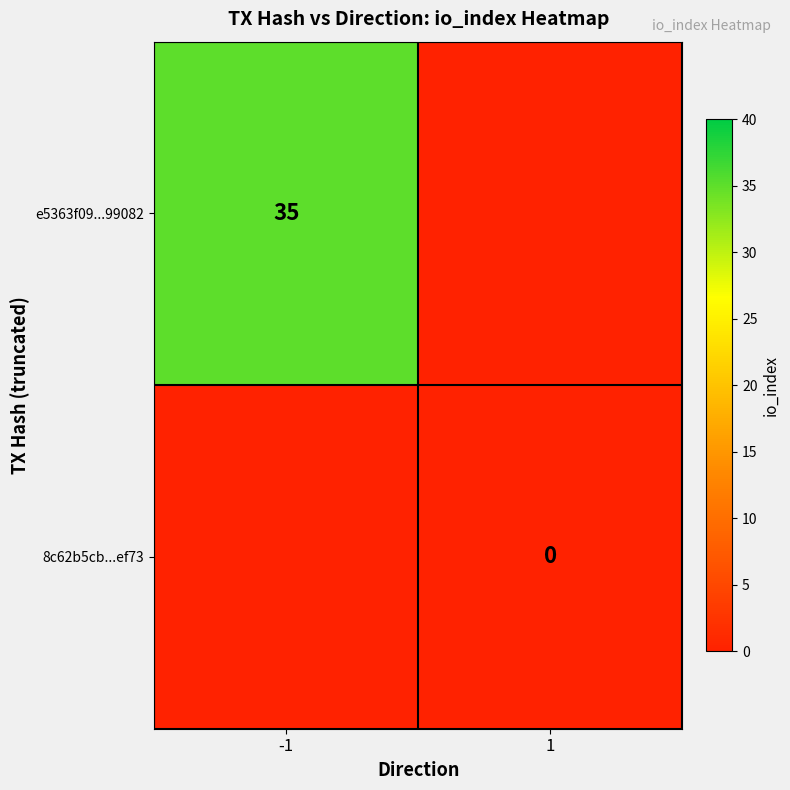

Between 1 and -1, which is larger?

-1